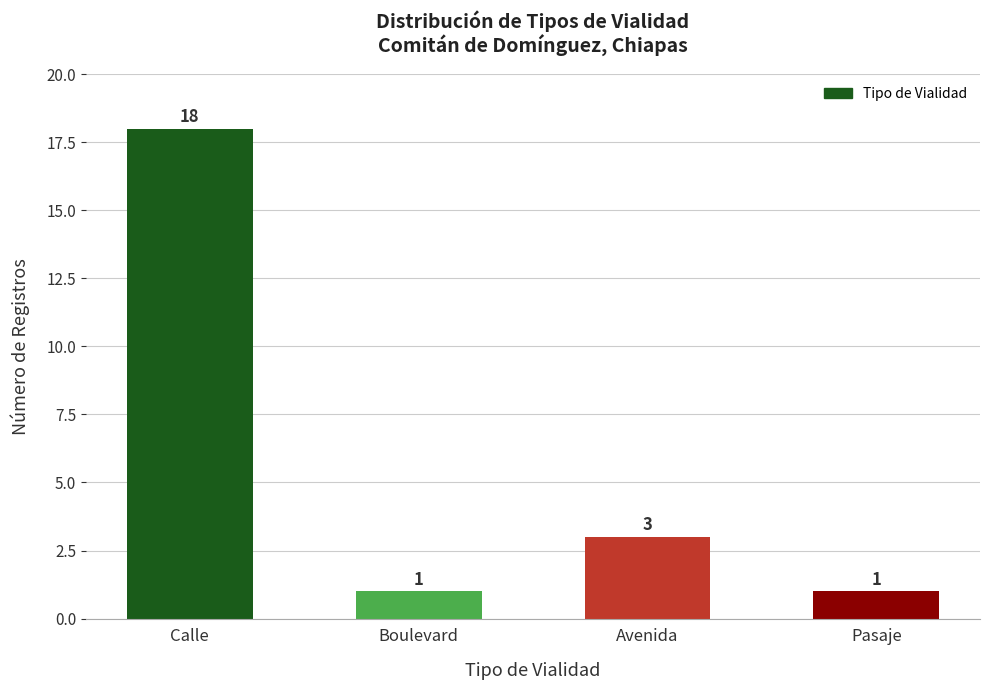

What is the average value?

6